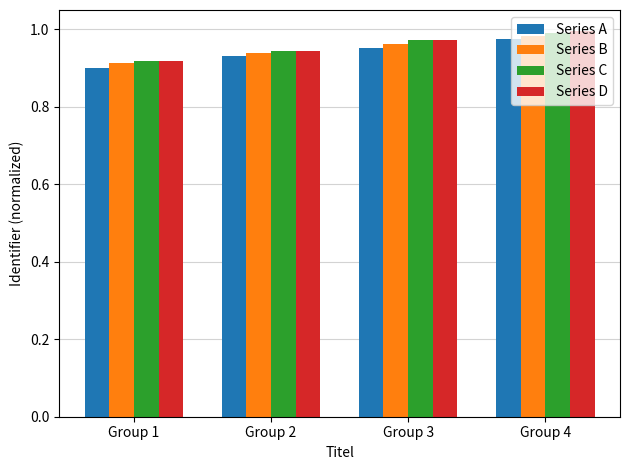

List the labels in order of Series D value, smallest first.

Group 1, Group 2, Group 3, Group 4